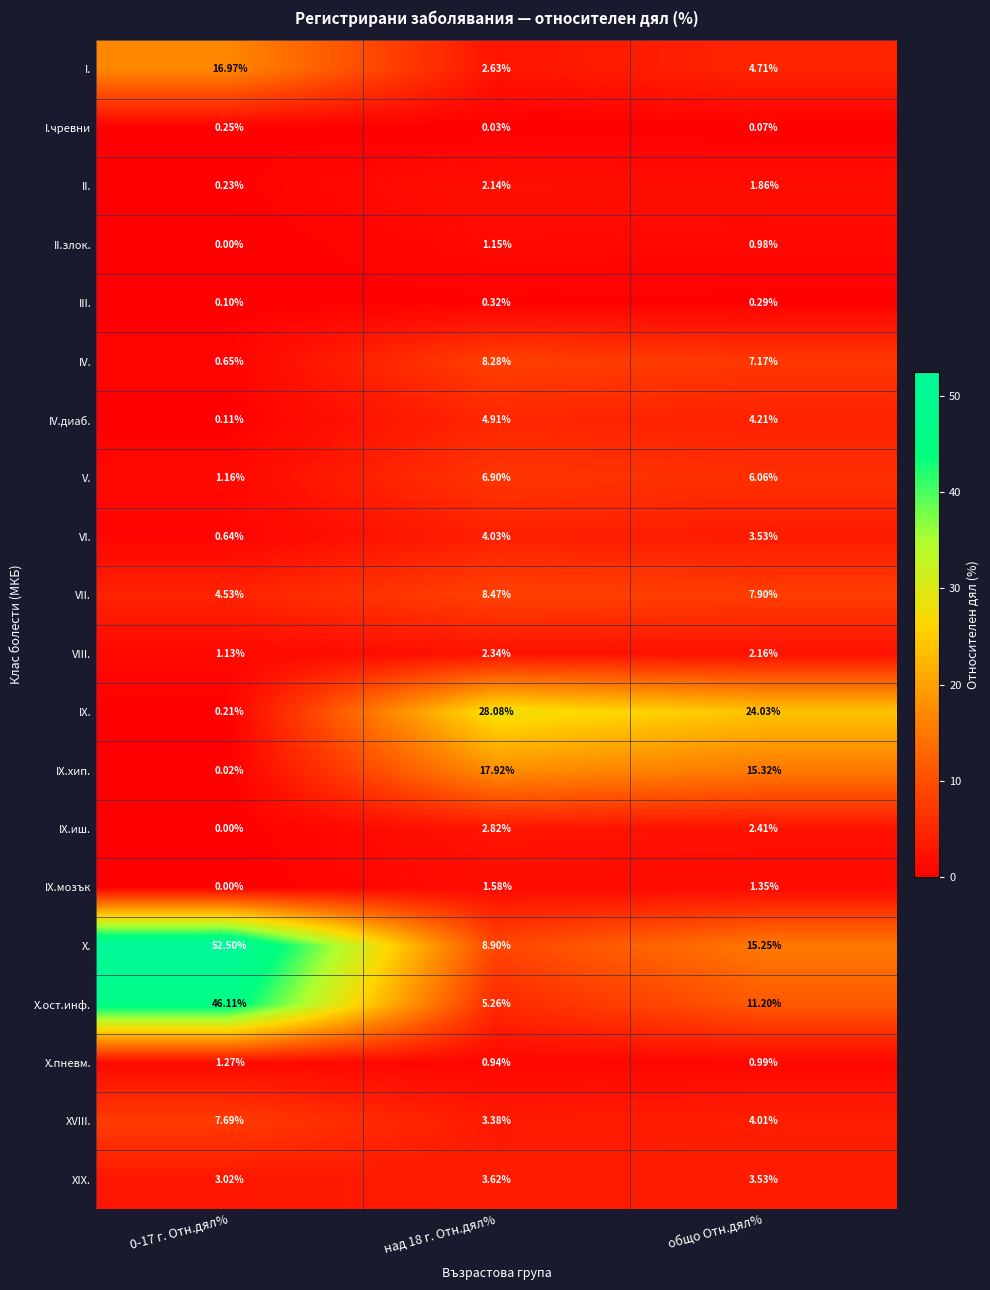

Which series has the largest total across all categories?

X.